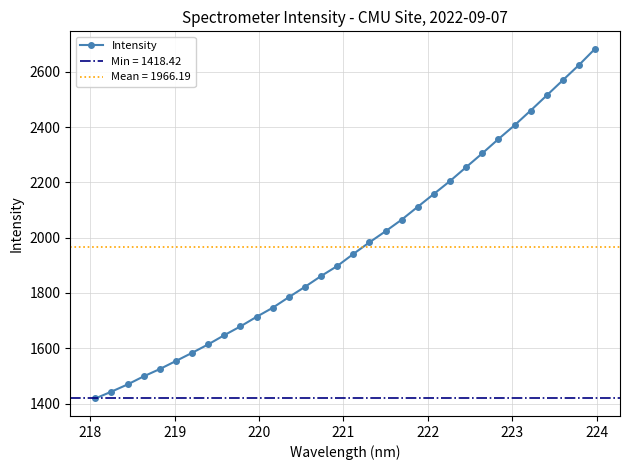

What is the smallest value displayed?

1418.4